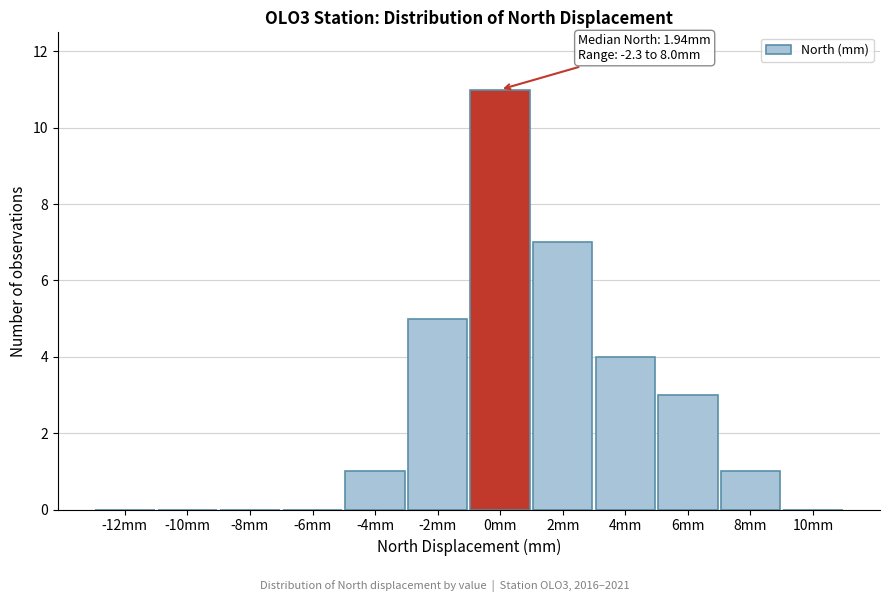

Reading left to right, list all the values displayed in this chart.

-12mm=0	-10mm=0	-8mm=0	-6mm=0	-4mm=1	-2mm=5	0mm=11	2mm=7	4mm=4	6mm=3	8mm=1	10mm=0